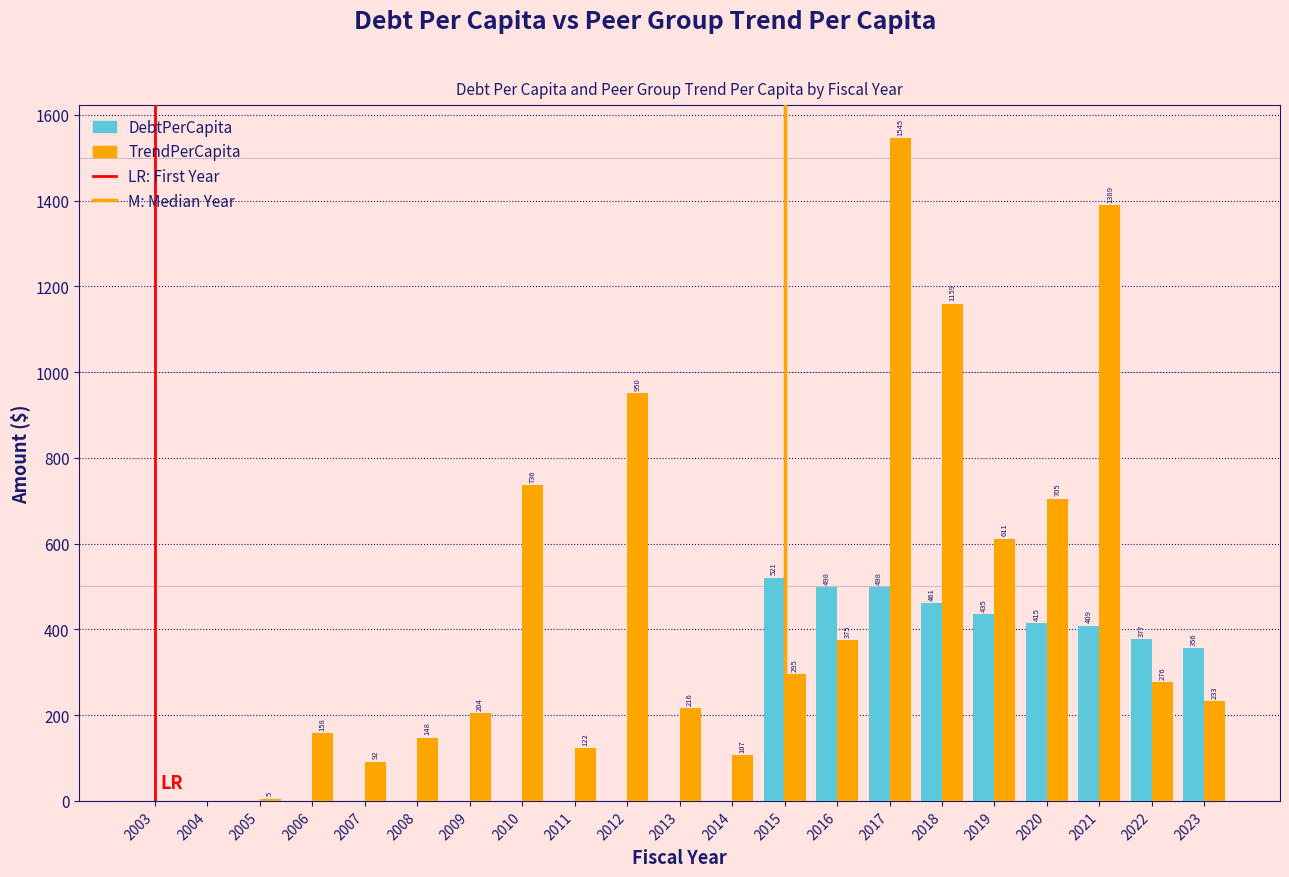

At which label does DebtPerCapita reach its peak?

2015